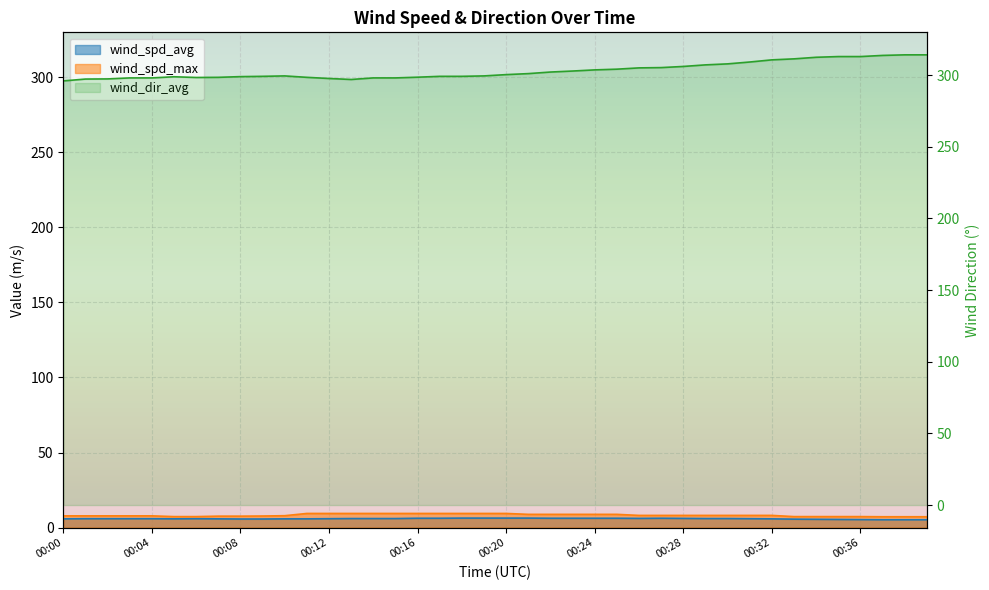

The wind_dir_avg series shows 304.2 at 00:25. True or false?

True